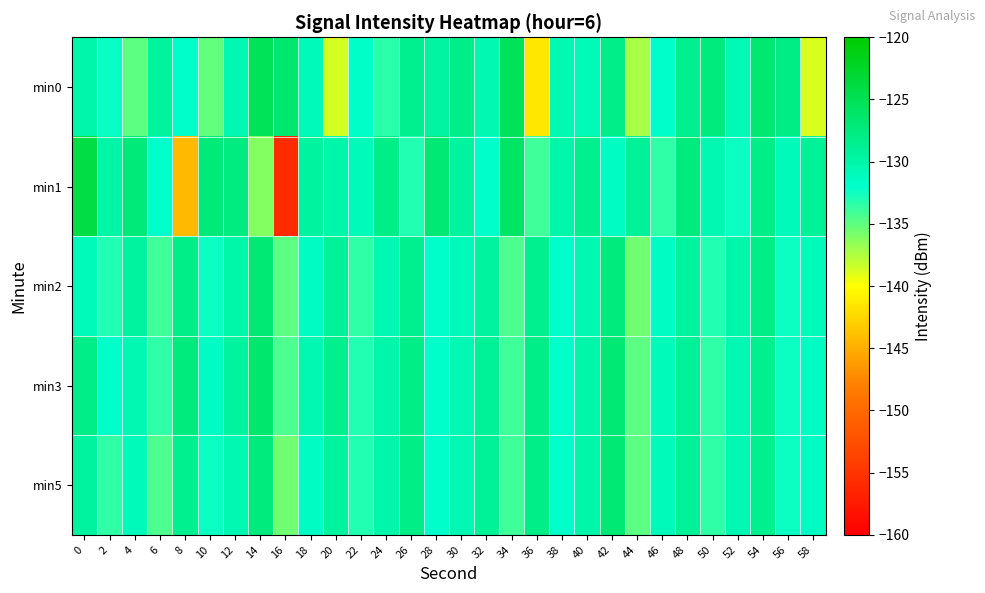

What is the total value across all series at 40?

-649.9